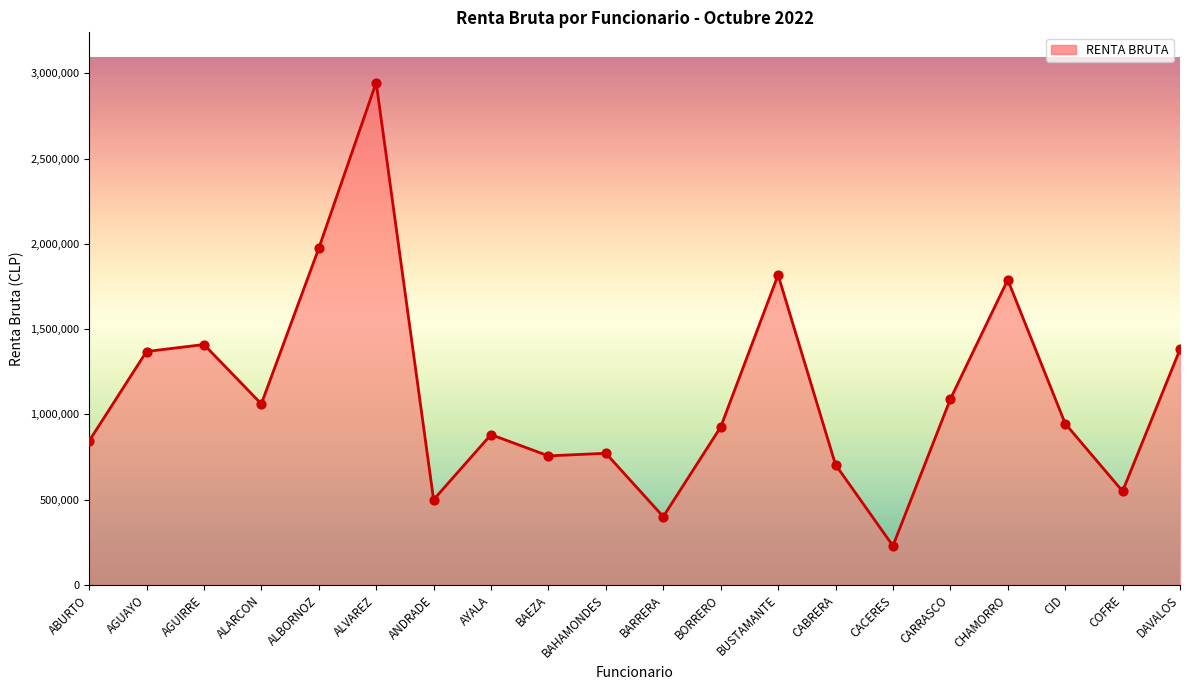

What is the change in value from ALBORNOZ to ALVAREZ?

+971650